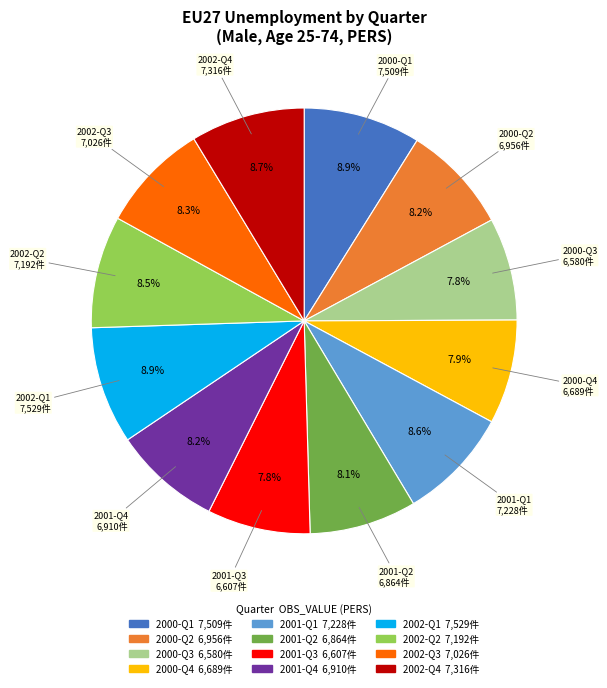

Is it true that 2001-Q3 is 2% of the pie?

False